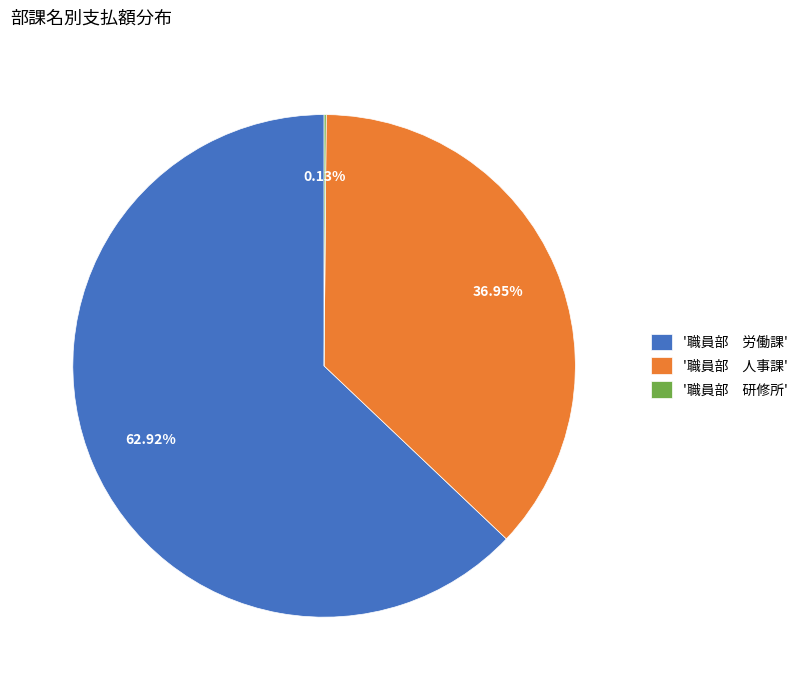

Which category has the biggest portion of the pie?

'職員部 労働課'